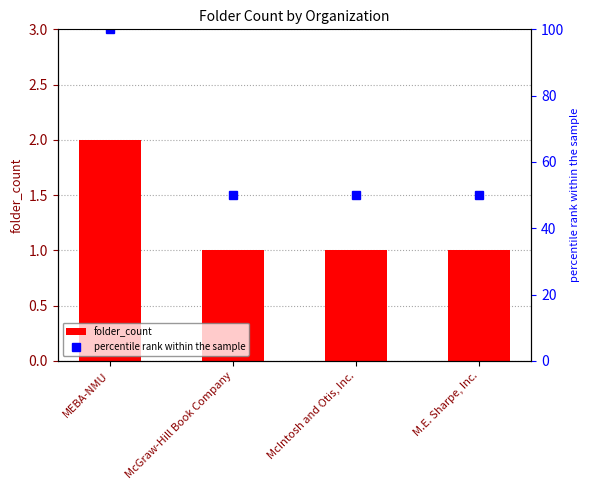

At which label does percentile rank within the sample reach its minimum?

McGraw-Hill Book Company